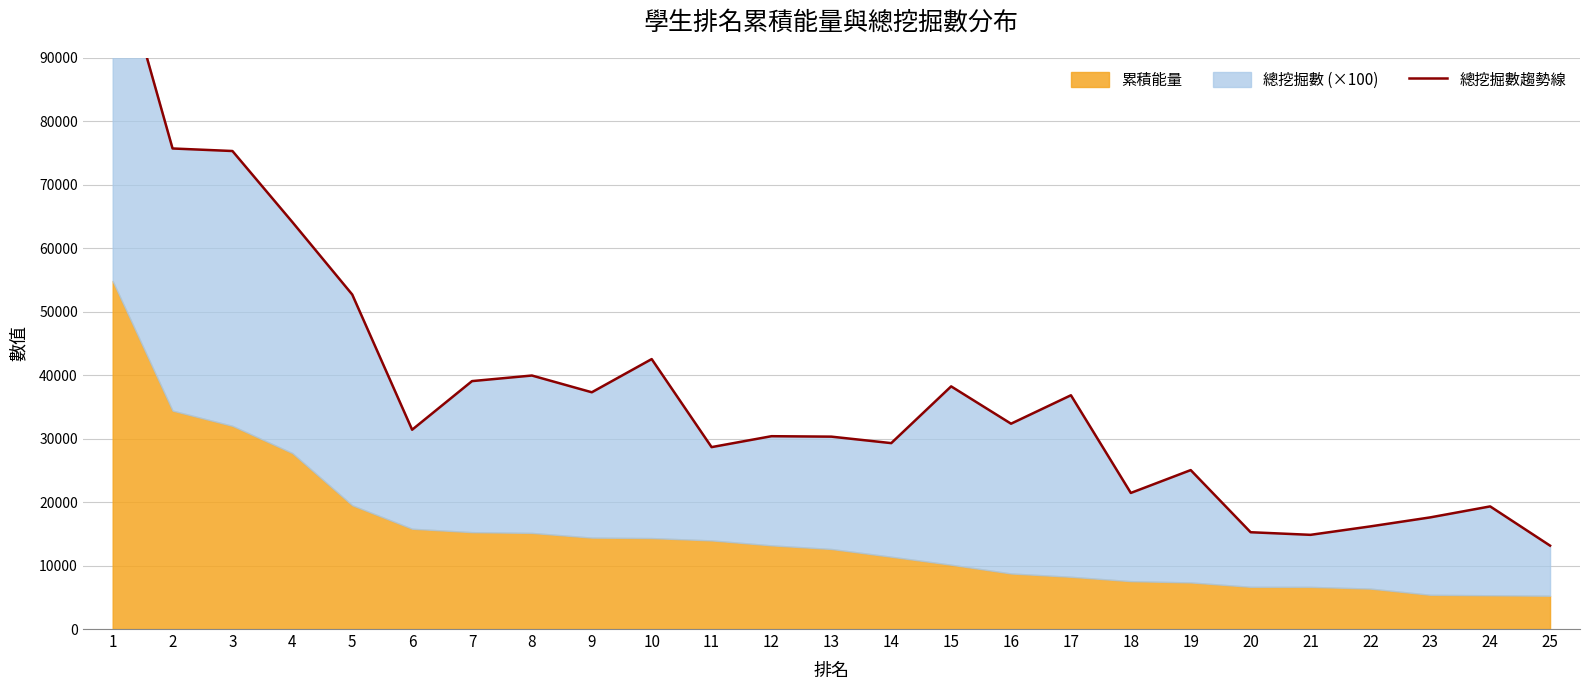

Rank the categories by value from highest to lowest.

1, 2, 3, 4, 5, 10, 8, 7, 15, 9, 17, 16, 6, 12, 13, 14, 11, 19, 18, 24, 23, 22, 20, 21, 25